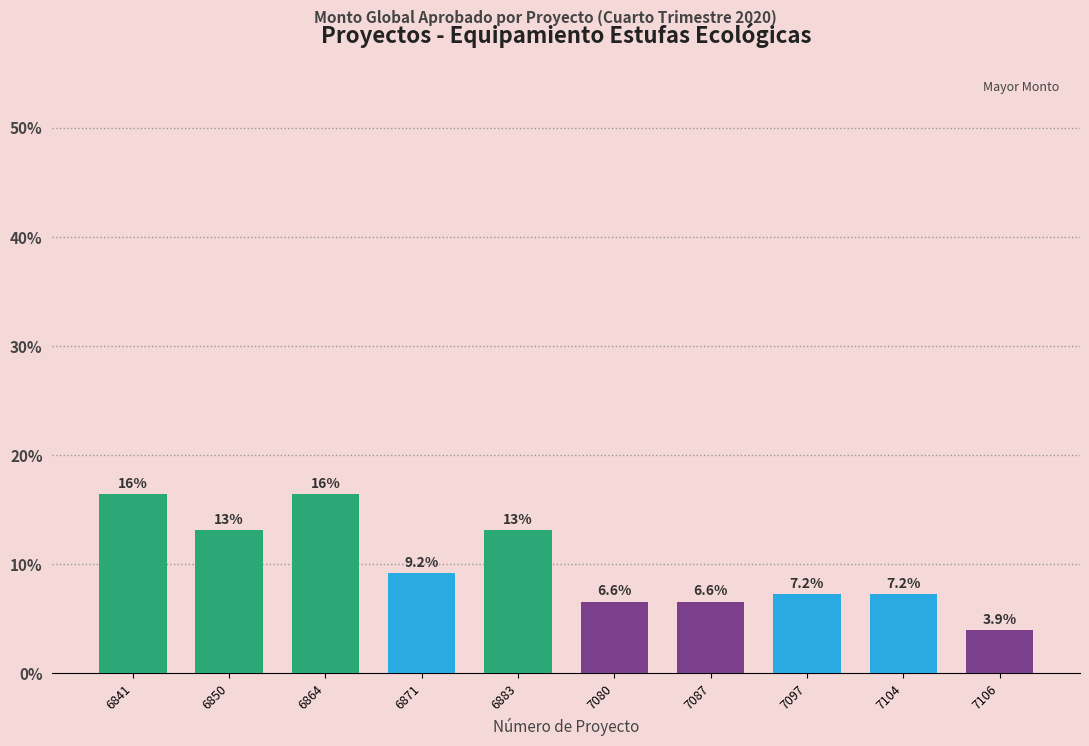

What is the ratio of the value at 7106 to the value at 6883?

0.3